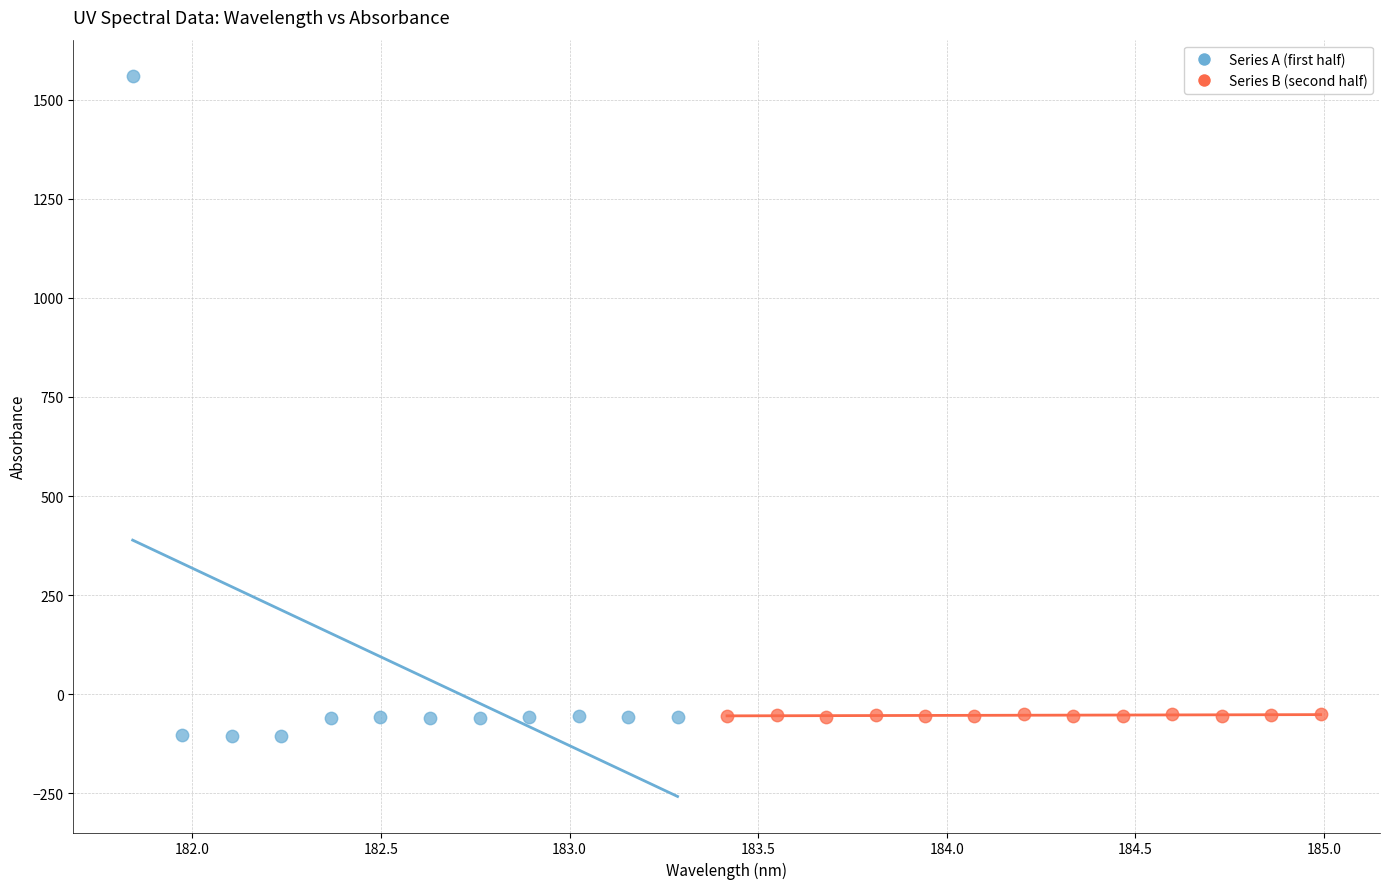

Which series has the largest Y range (max minus min)?

Series A (first half)